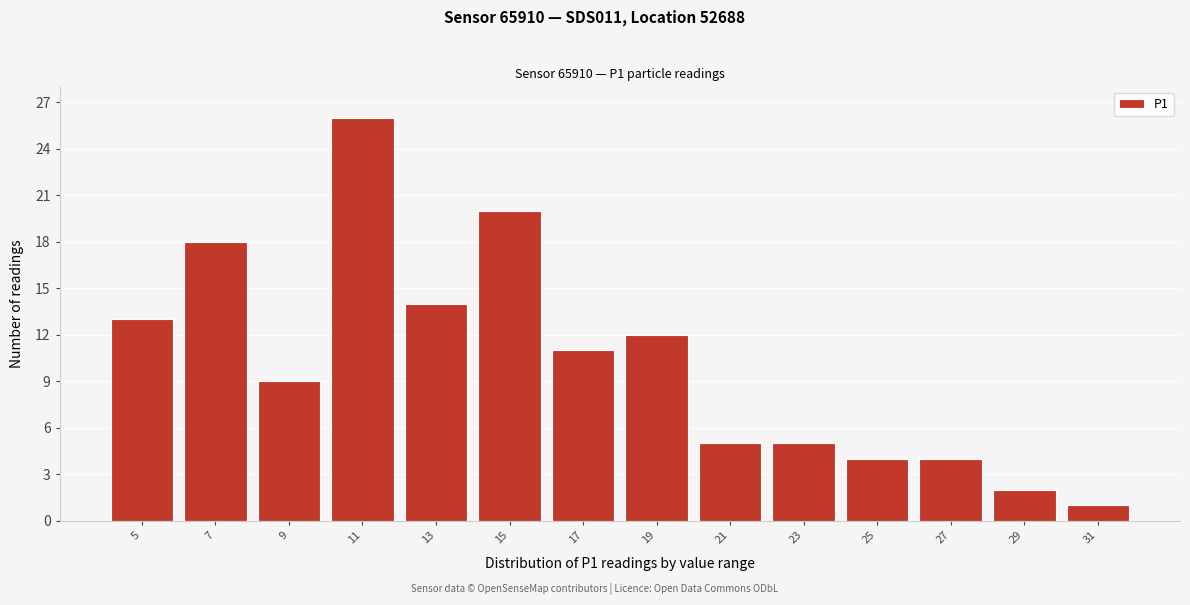

Reading left to right, list all the values displayed in this chart.

13	18	9	26	14	20	11	12	5	5	4	4	2	1